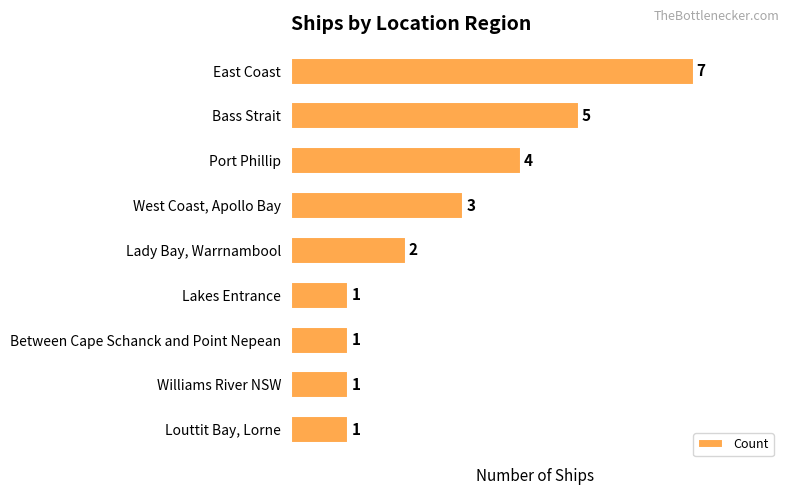

Does the chart contain stacked bars?

No